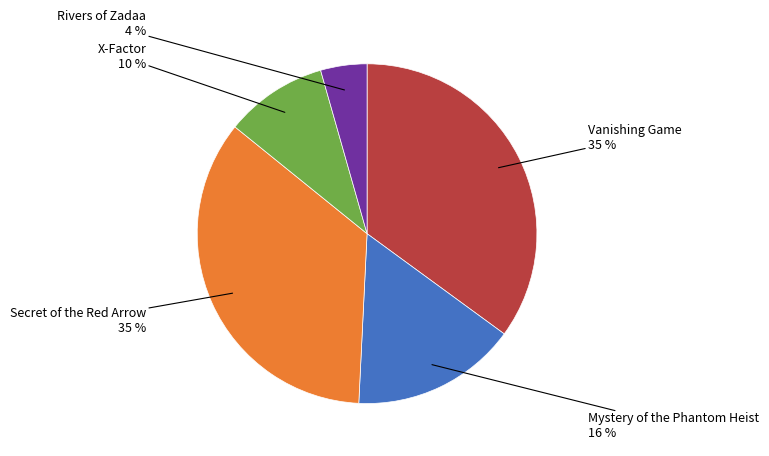

To the nearest percent, what is the difference between the largest and smallest slice percentages?

31%